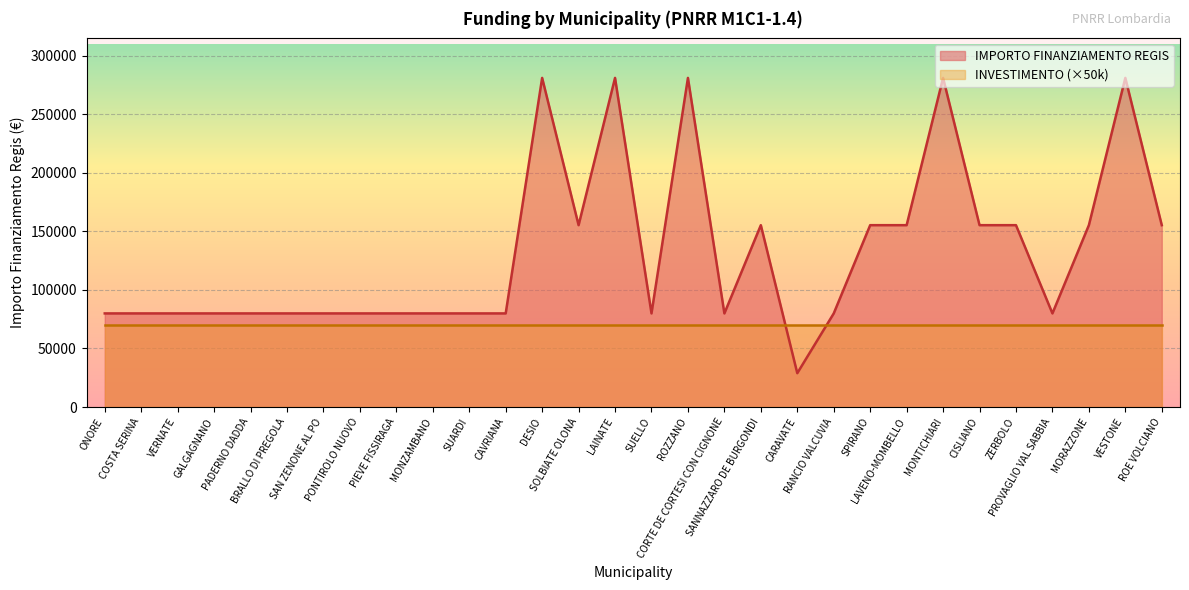

List the labels in order of value, smallest first.

CARAVATE, ONORE, COSTA SERINA, VERNATE, GALGAGNANO, PADERNO DADDA, BRALLO DI PREGOLA, SAN ZENONE AL PO, PONTIROLO NUOVO, PIEVE FISSIRAGA, MONZAMBANO, SUARDI, CAVRIANA, SUELLO, CORTE DE CORTESI CON CIGNONE, RANCIO VALCUVIA, PROVAGLIO VAL SABBIA, SOLBIATE OLONA, SANNAZZARO DE BURGONDI, SPIRANO, LAVENO-MOMBELLO, CISLIANO, ZERBOLO, MORAZZONE, ROE VOLCIANO, DESIO, LAINATE, ROZZANO, MONTICHIARI, VESTONE